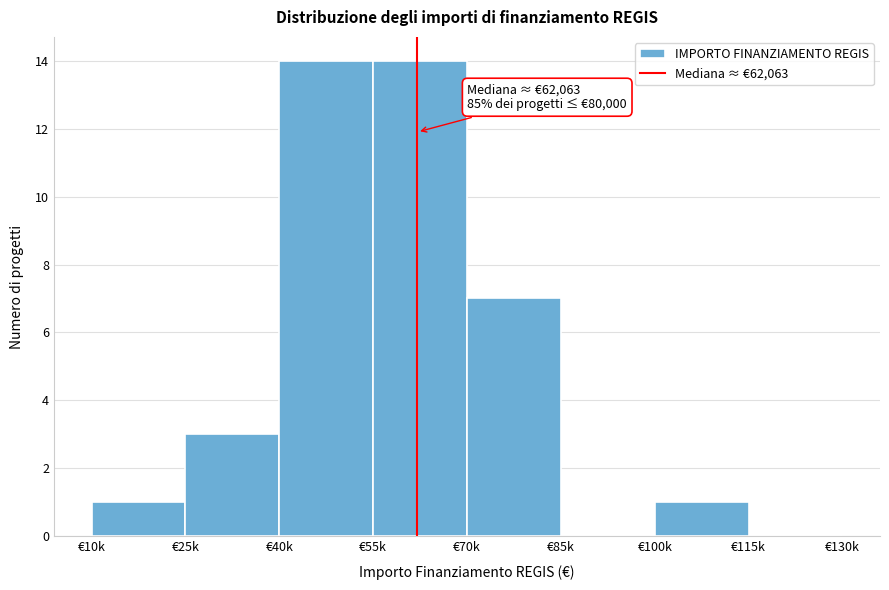

Reading right to left, list all the values displayed in this chart.

€115k=0	€100k=1	€85k=0	€70k=7	€55k=14	€40k=14	€25k=3	€10k=1